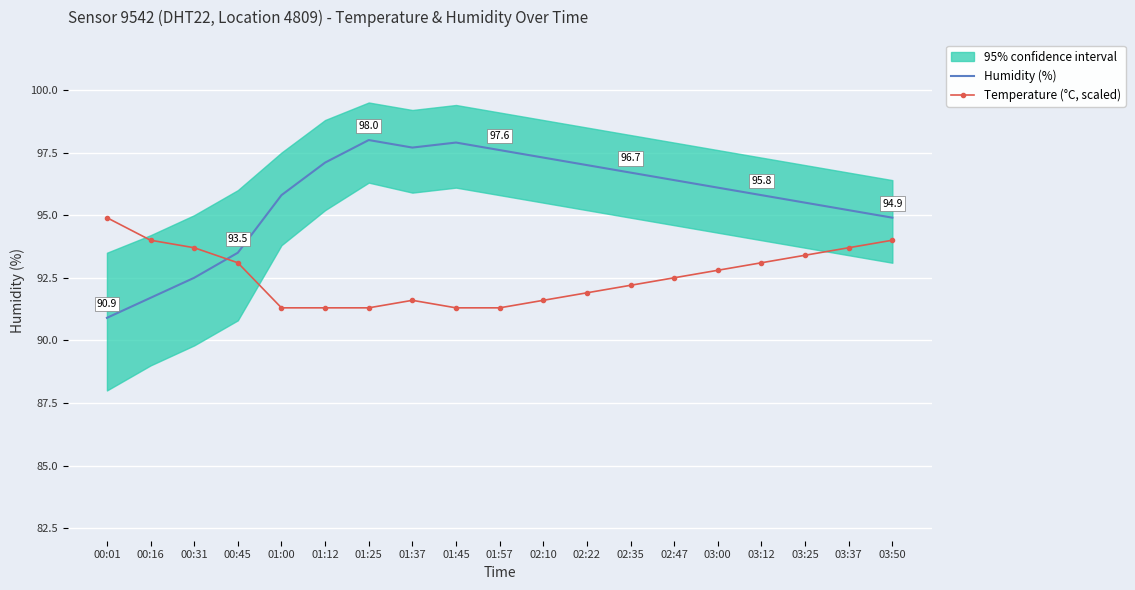

Is this an area chart (filled region under the line)?

No